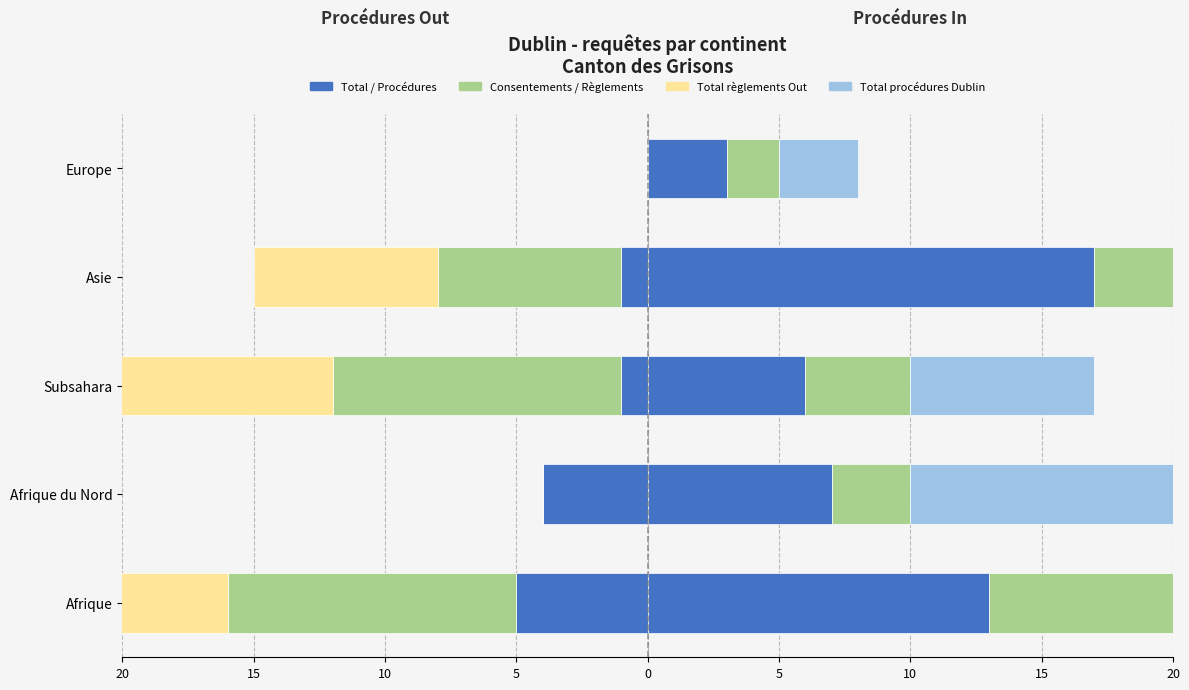

What is the average value of the Consentements Out series?

-6